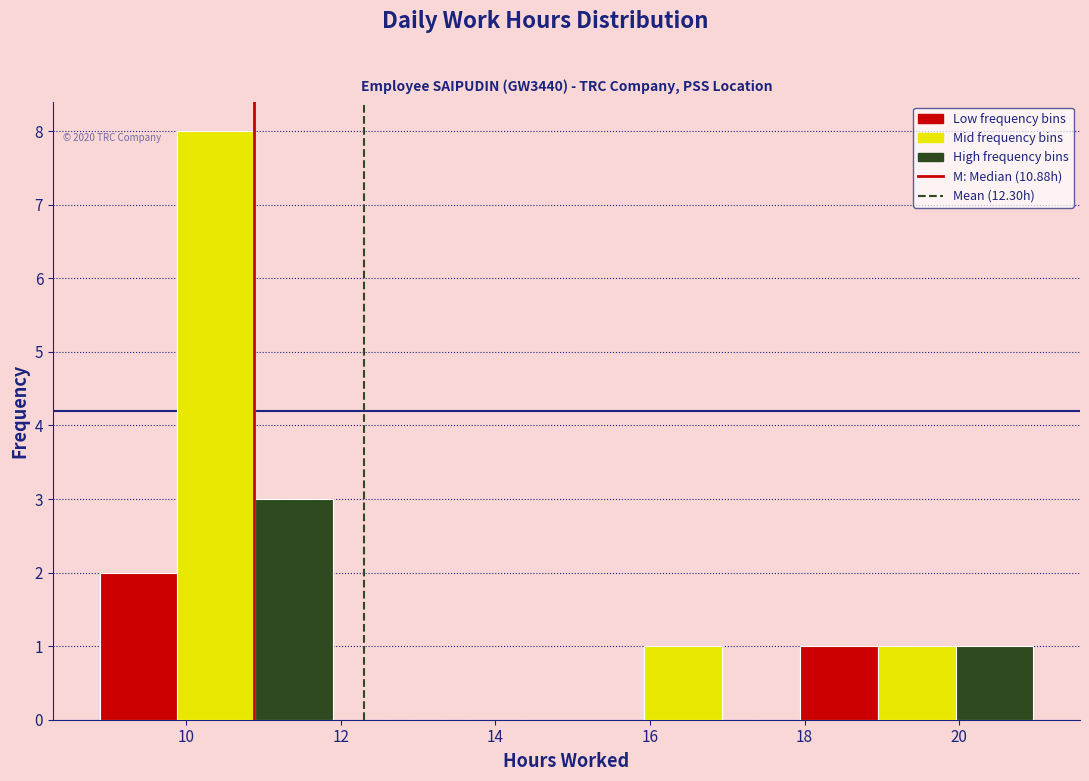

Which range on the x-axis has the tallest bar?

9.8 to 10.8